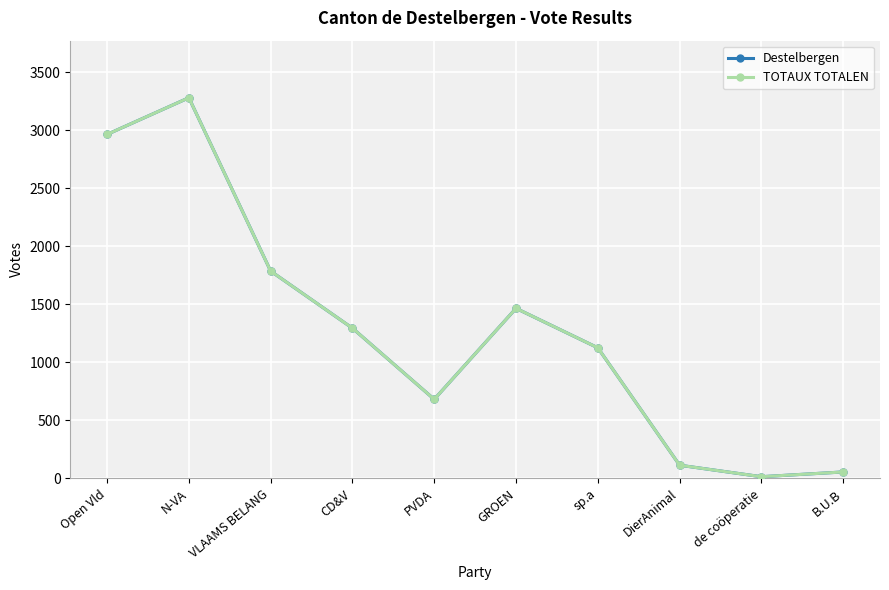

Is this an area chart (filled region under the line)?

No